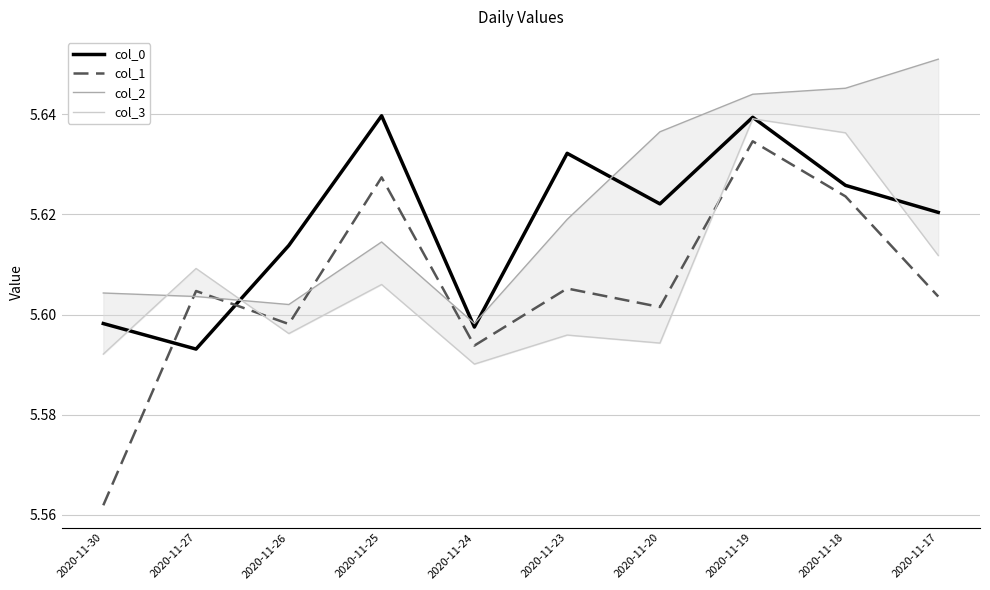

What is the lowest value of the col_0 series?

5.6